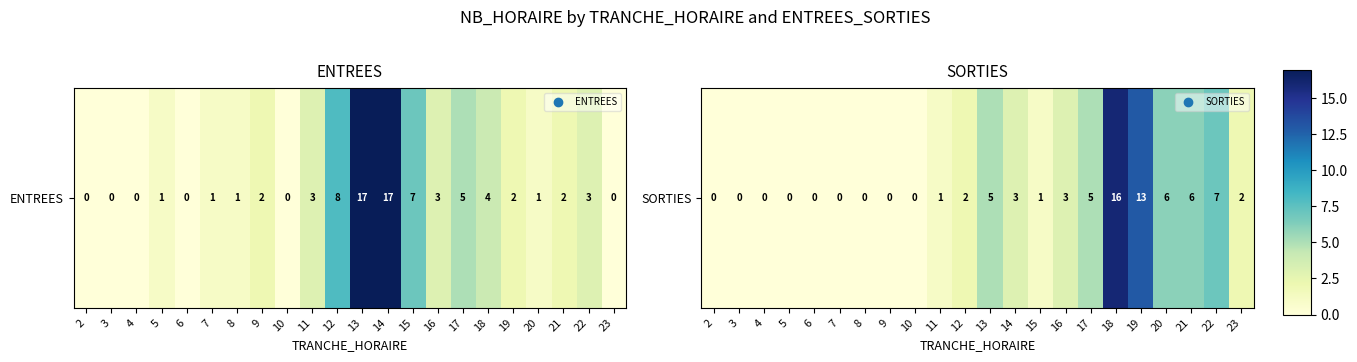

Rank the categories by value from lowest to highest.

2, 3, 4, 5, 6, 7, 8, 9, 10, 11, 15, 12, 23, 14, 16, 13, 17, 20, 21, 22, 19, 18